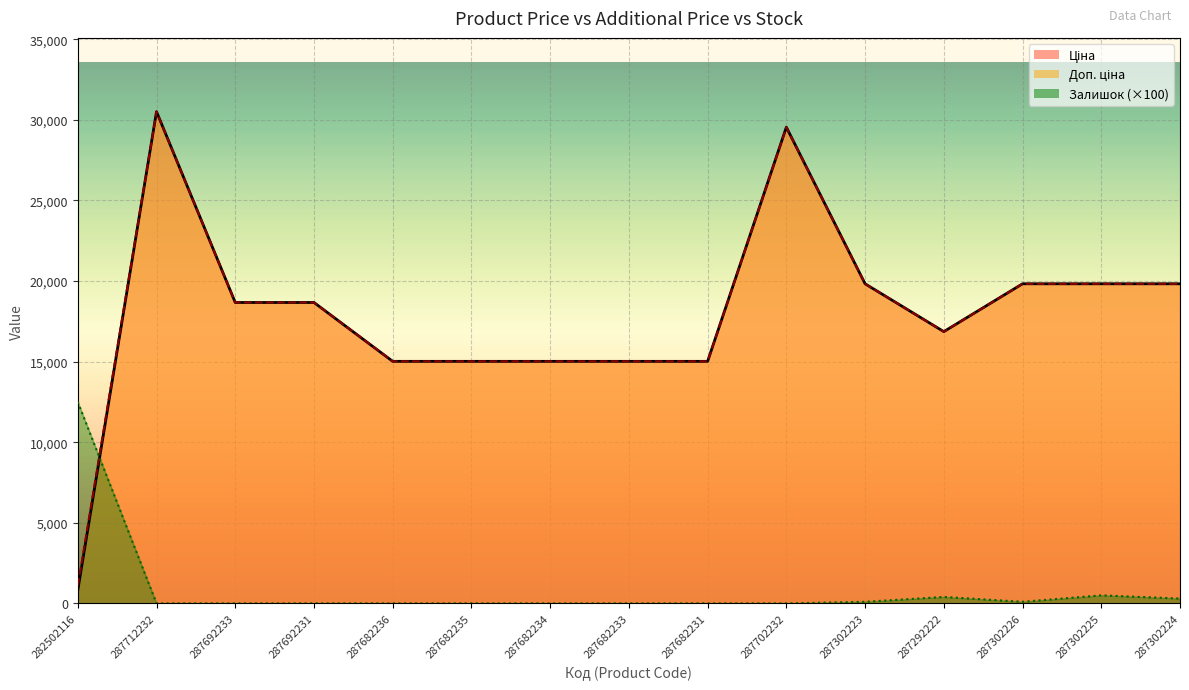

At which label does Ціна reach its peak?

287712232